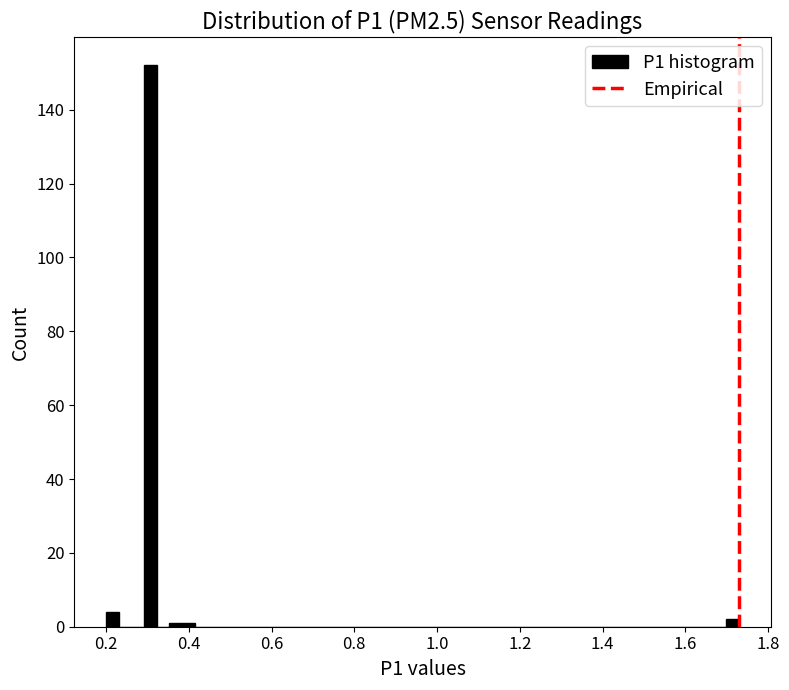

Read against the x-axis, roughly where is the centre of the tallest bar?

0.30